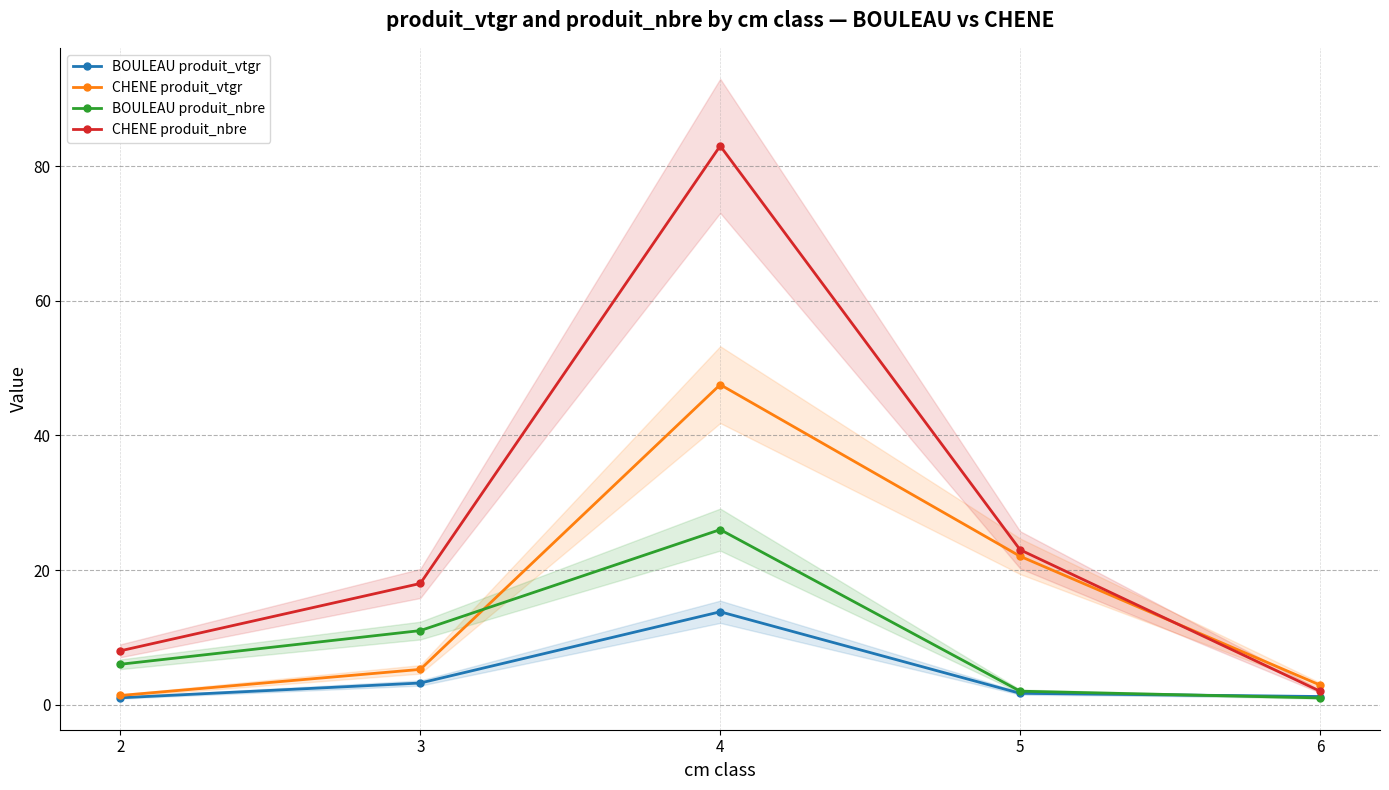

Which has a higher value, 4 or 3?

4